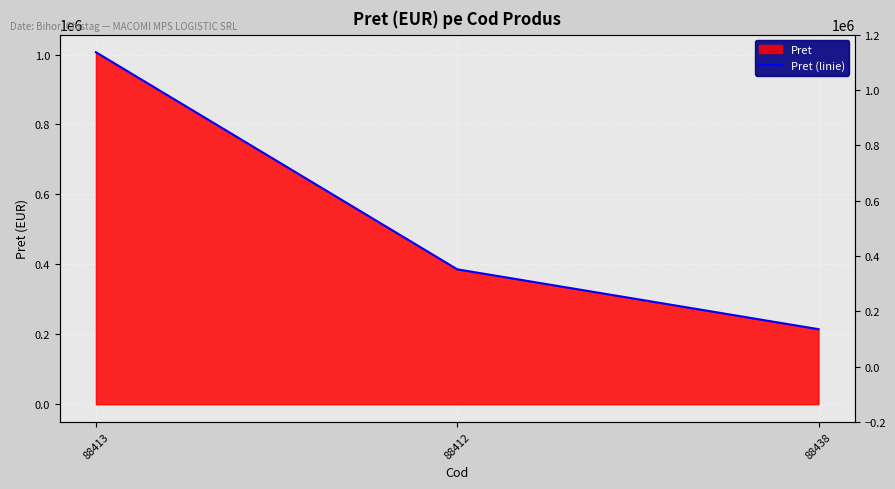

What position from the left is 88438?

3